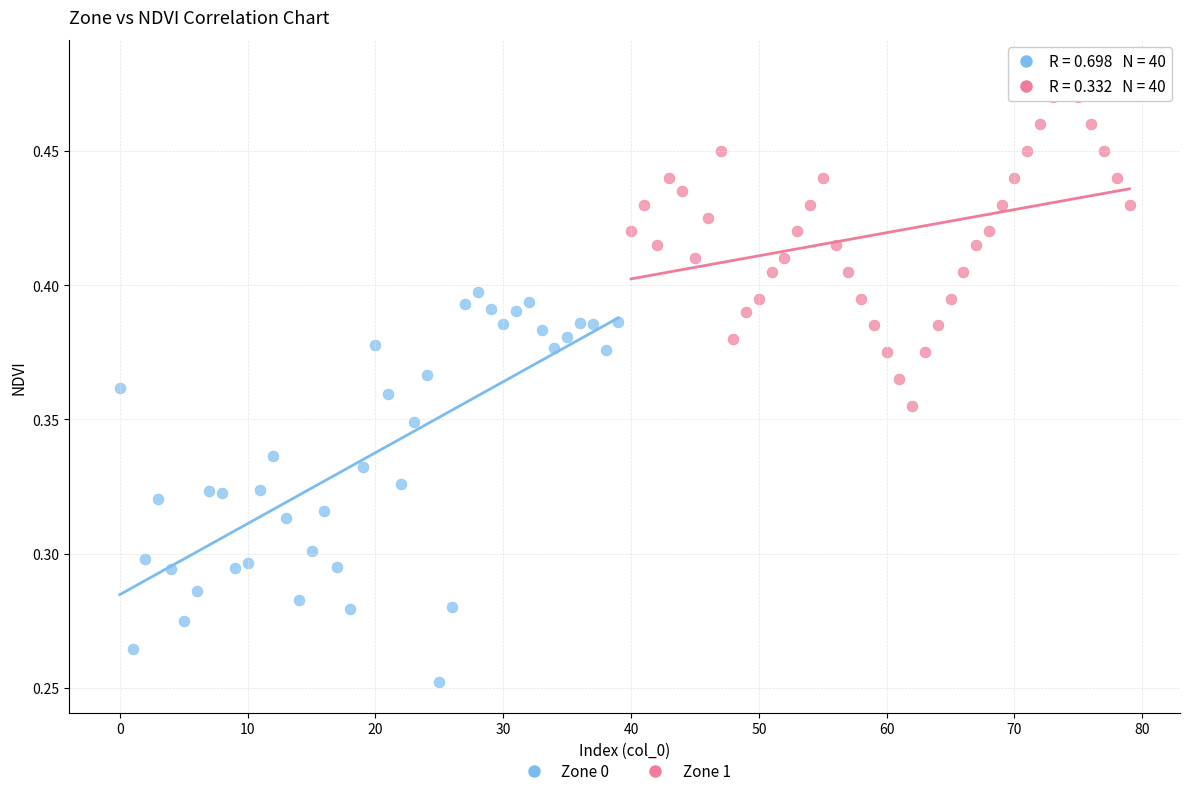

Which series contains the highest Y value?

Zone 1